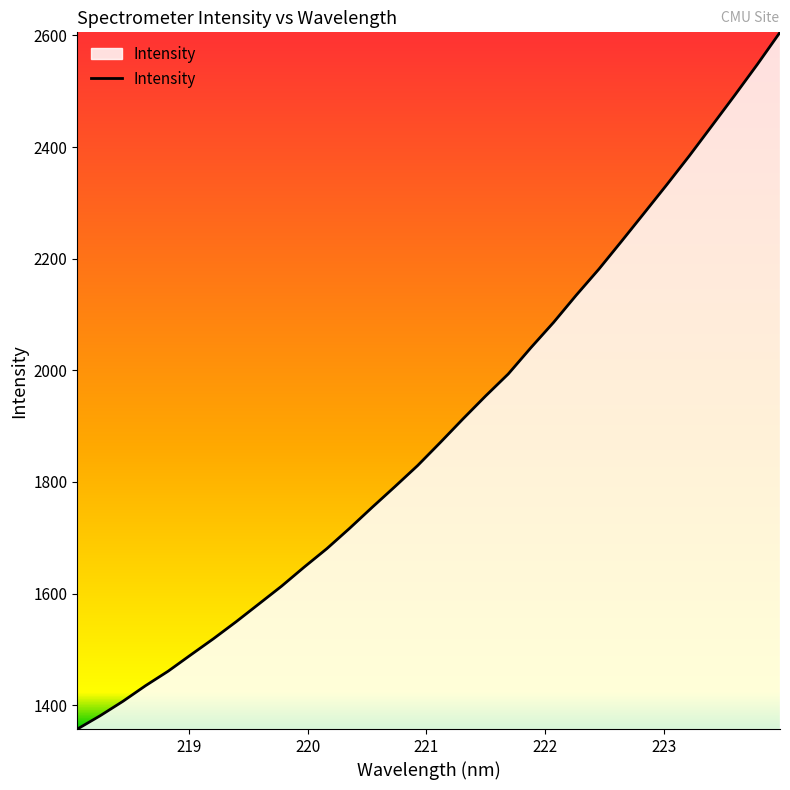

What is the minimum value shown in the chart?

1357.2